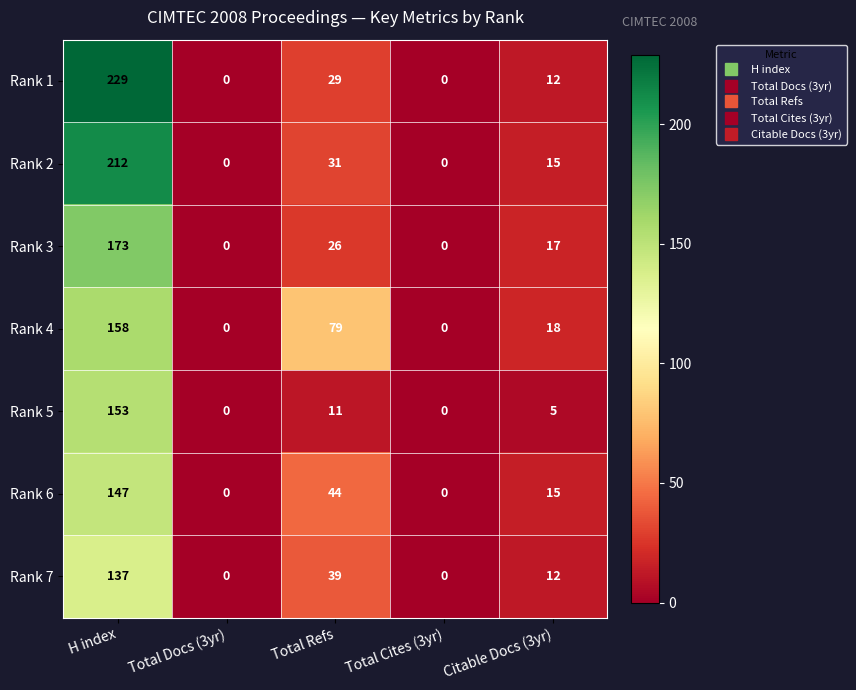

What is the difference between the second highest and minimum values in the Rank 3 series?

26